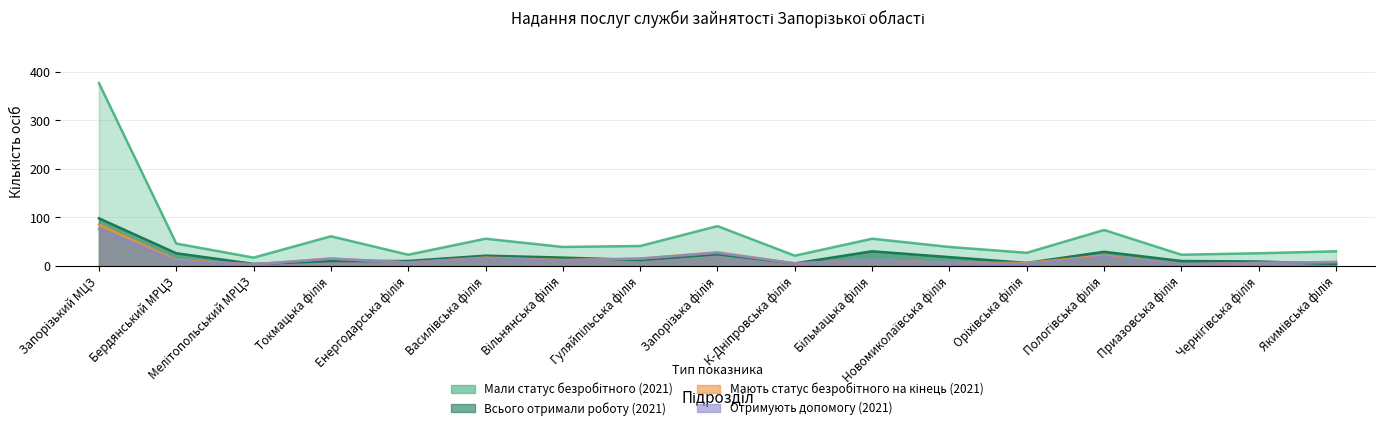

Which category has the lowest value in the Мають статус безробітного на кінець (2021) series?

Мелітопольський МРЦЗ